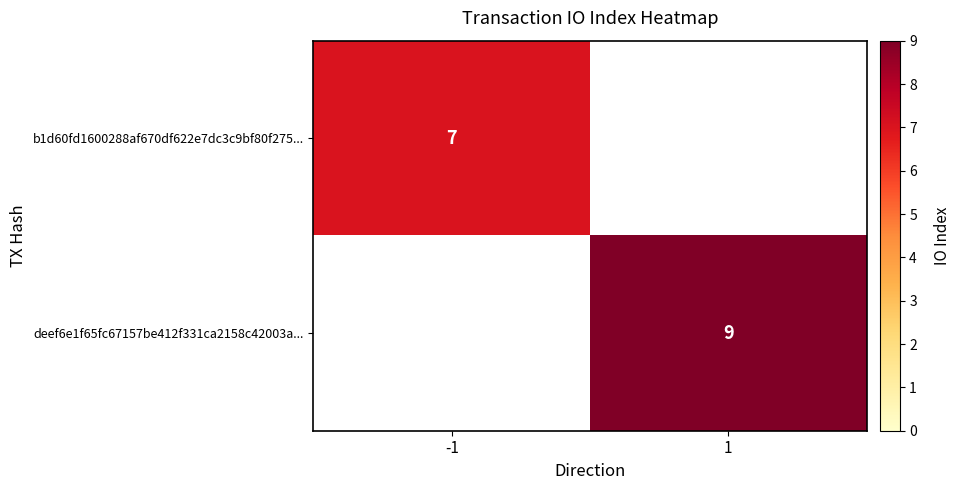

What is the maximum value shown in the chart?

9.0